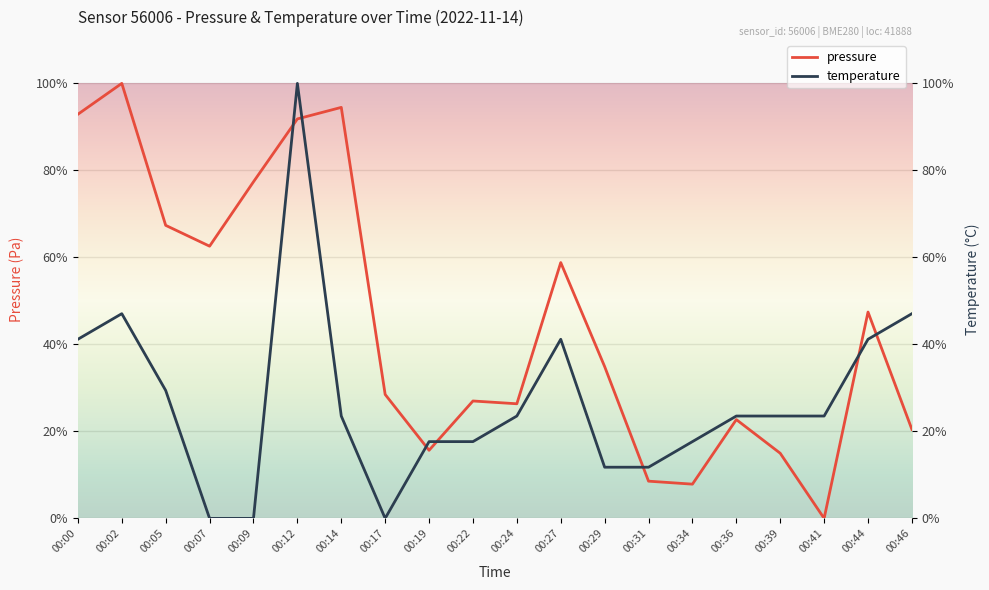

True or false: temperature has a value of 18.1 at 00:29.

False